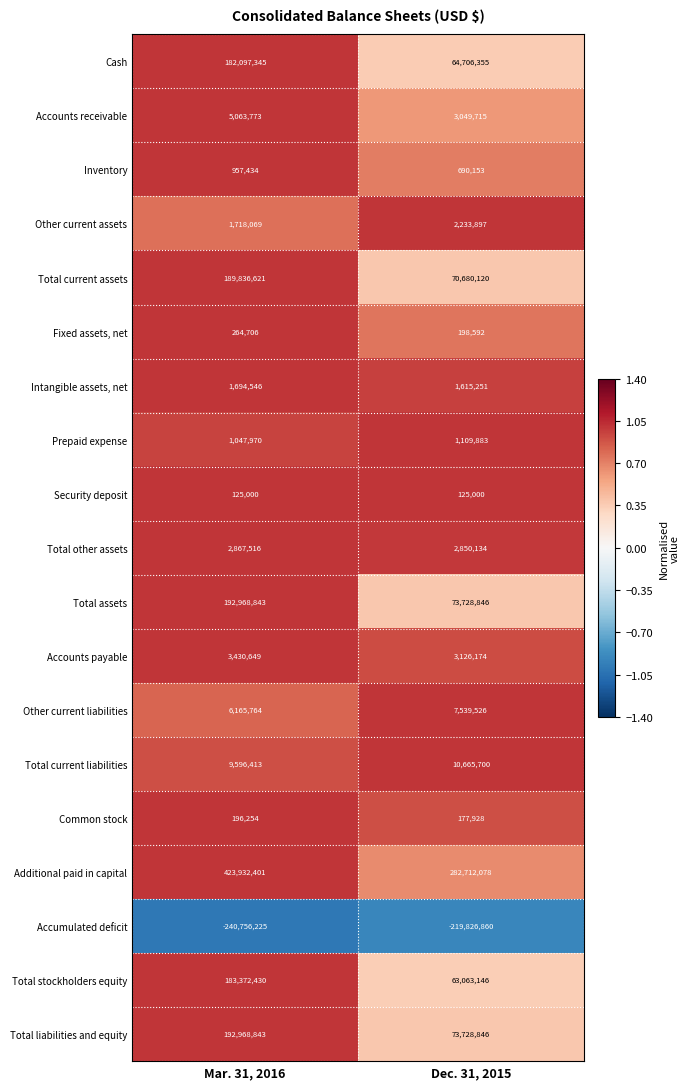

Where is Other current assets nearest to the value 1975983?

Mar. 31, 2016